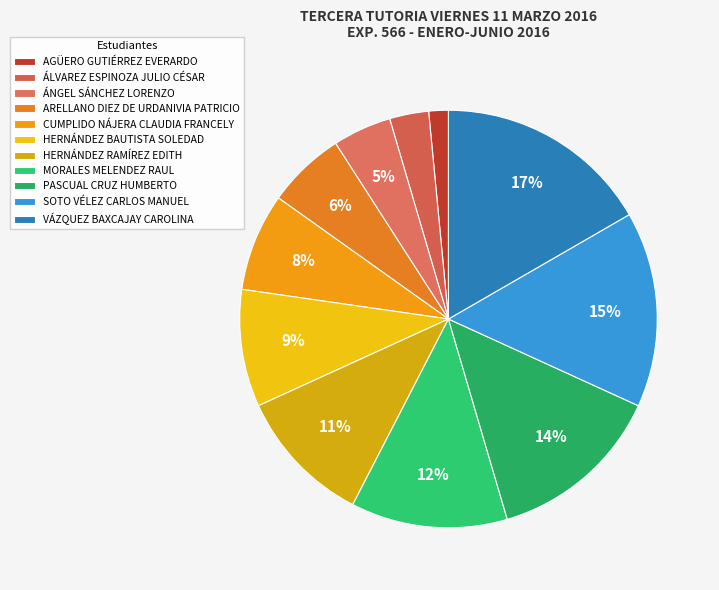

To the nearest percent, what is the difference between the largest and smallest slice percentages?

15%